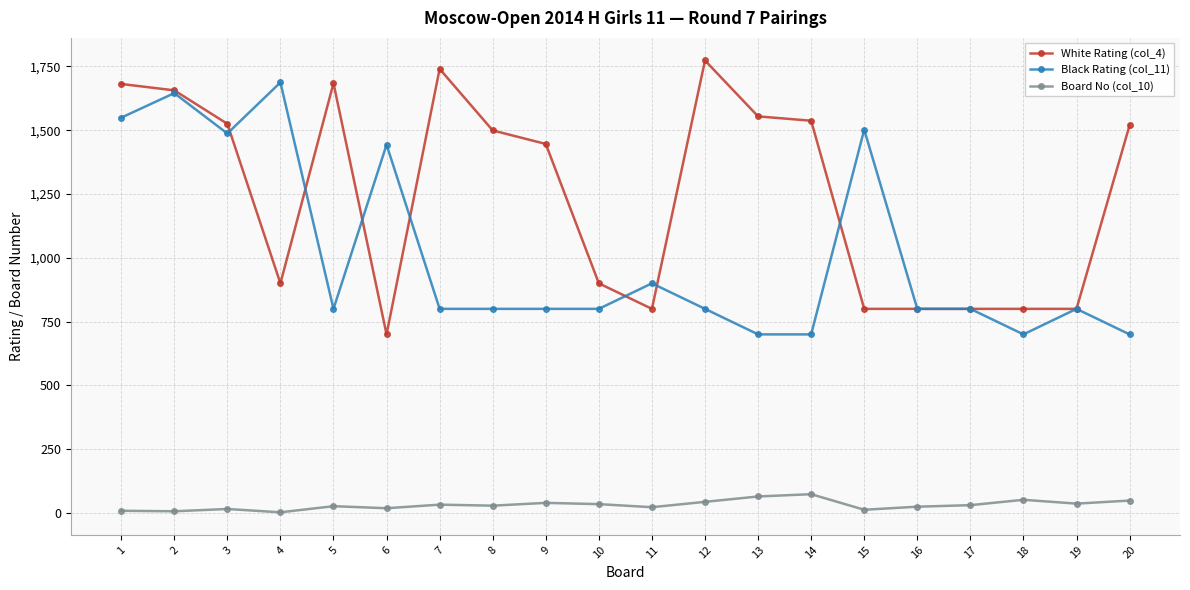

Which series has the largest total across all categories?

White Rating (col_4)